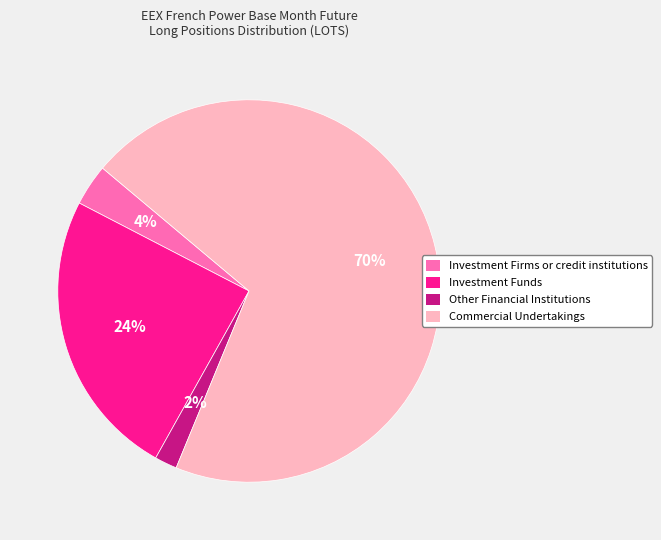

What is the ratio of the value at Other Financial Institutions to the value at Investment Funds?

0.1